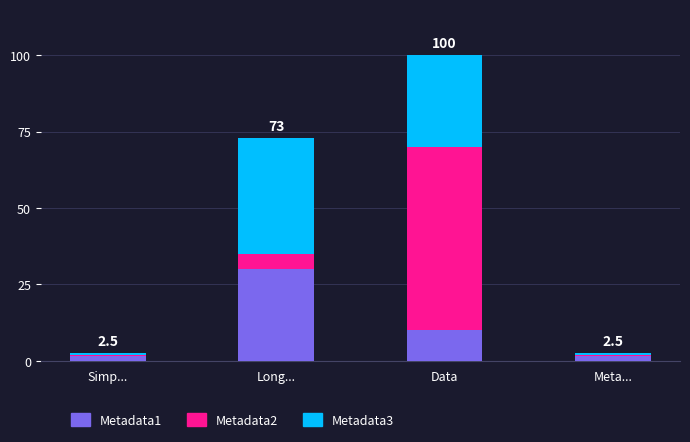

The Metadata1 series shows 10.0 at Data. True or false?

True